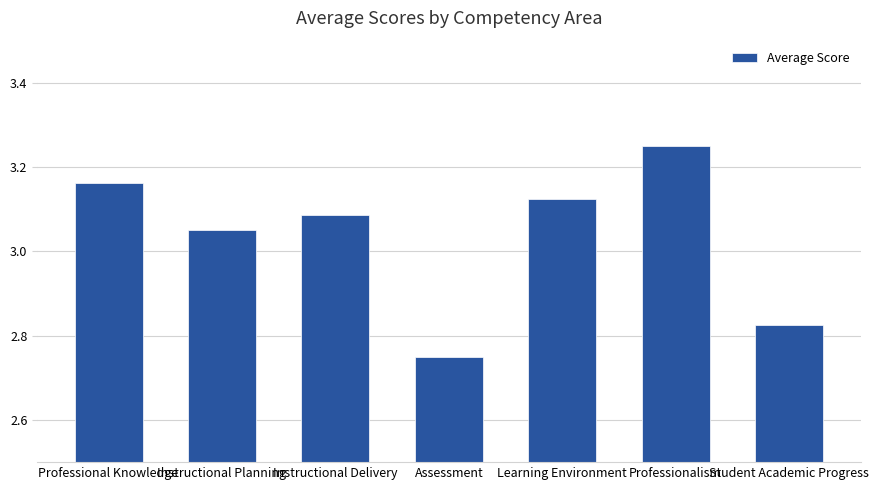

List the labels in order of value, smallest first.

Assessment, Student Academic Progress, Instructional Planning, Instructional Delivery, Learning Environment, Professional Knowledge, Professionalism